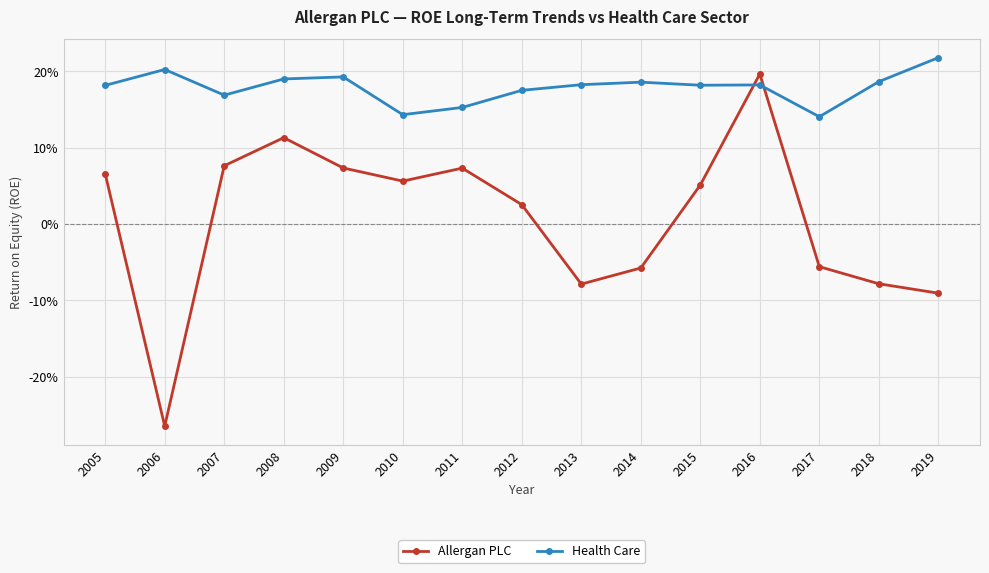

What is the difference between the second highest and minimum values in the Health Care series?

0.1